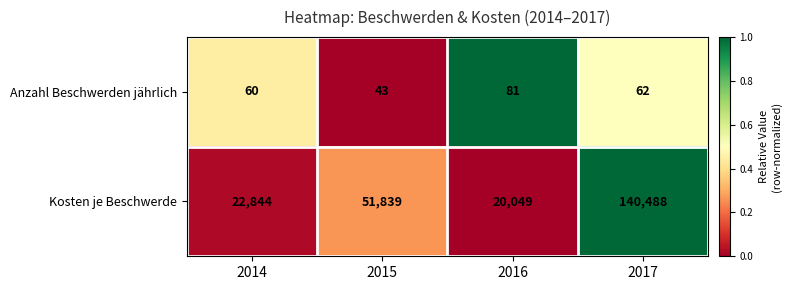

Reading left to right, extract all data points from this chart.

Anzahl Beschwerden jährlich: 2014=60	2015=43	2016=81	2017=62
Kosten je Beschwerde: 2014=22844	2015=51839	2016=20049	2017=140488